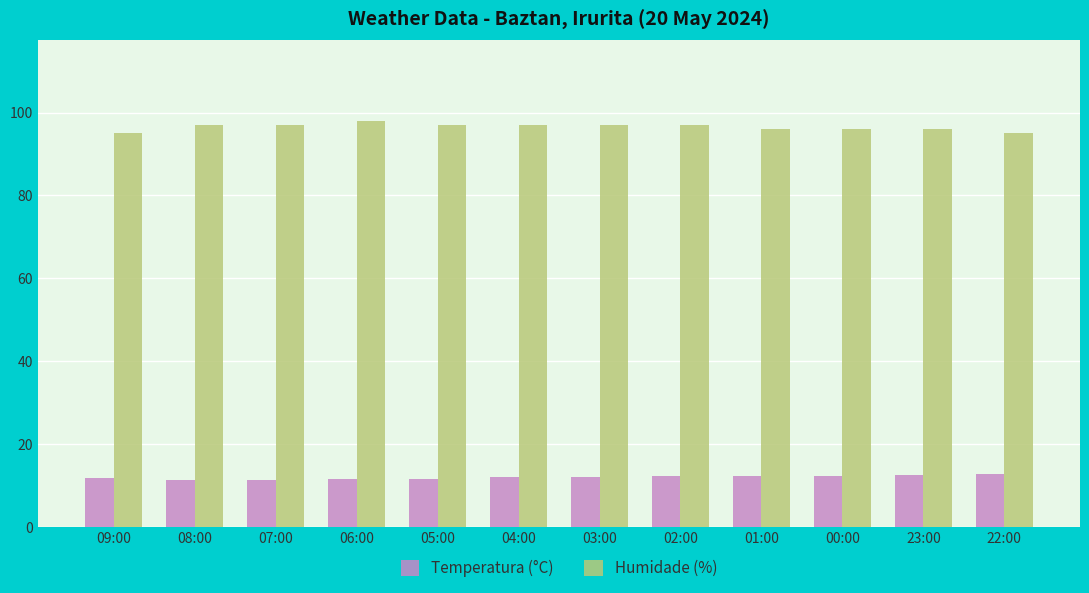

Is it true that Temperatura (°C) equals 4.8 at 02:00?

False